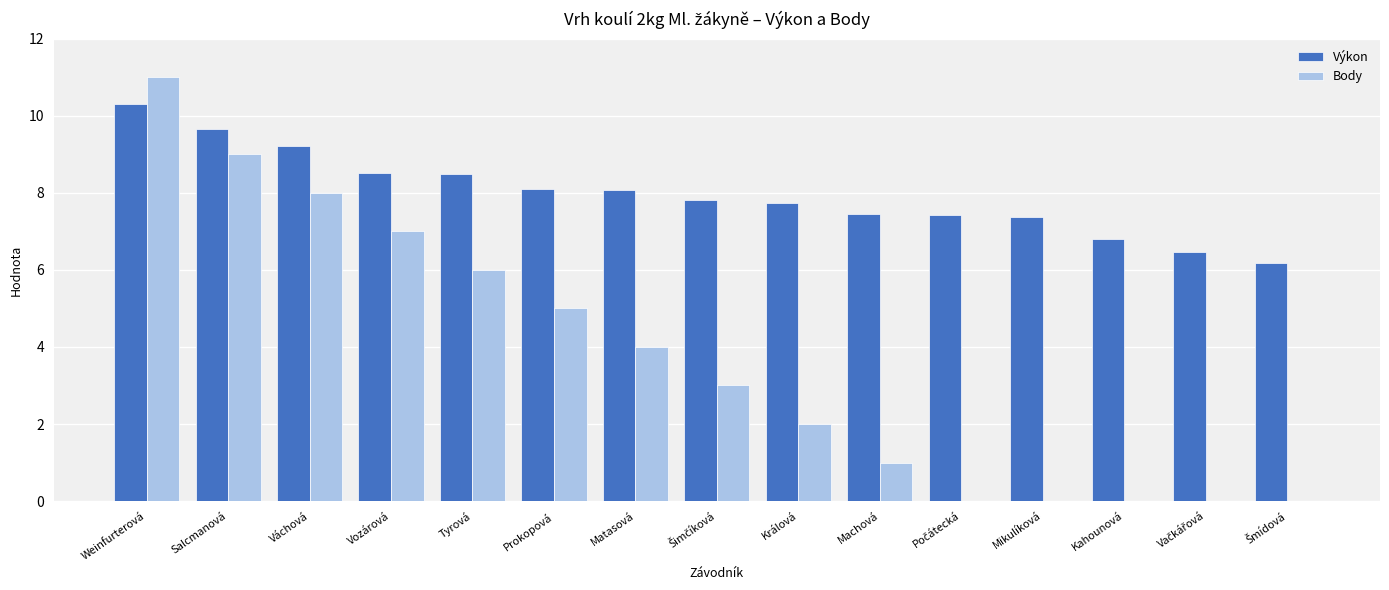

What is the approximate value of Výkon at Mikulíková?

7.4